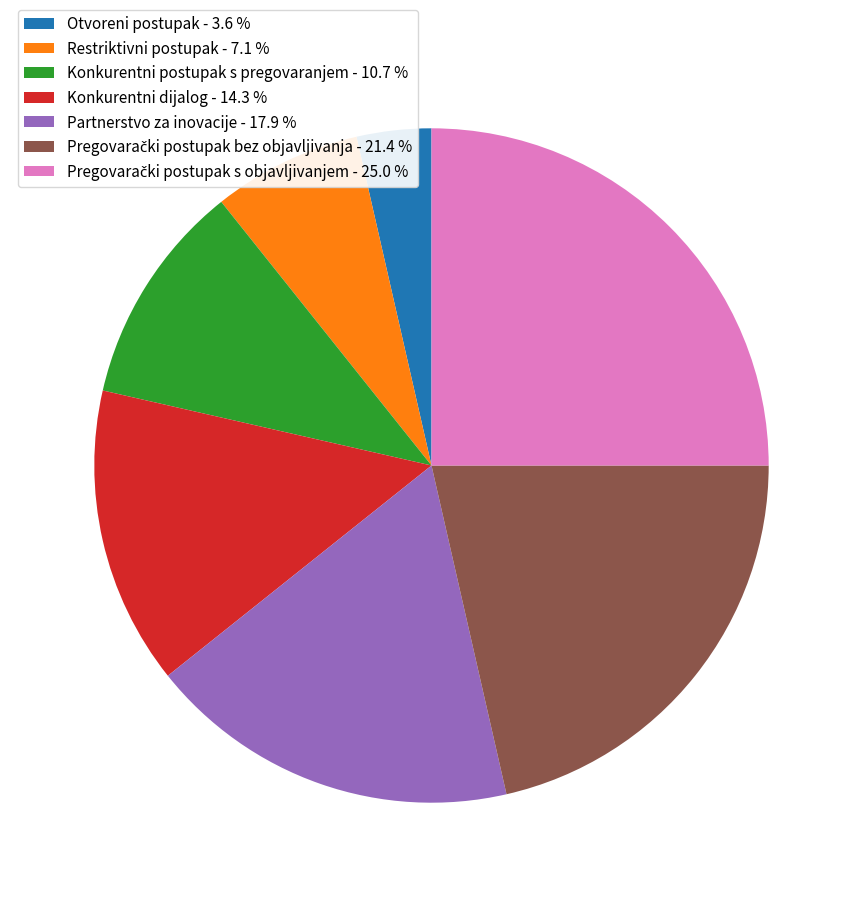

Is there a majority slice in this chart?

No